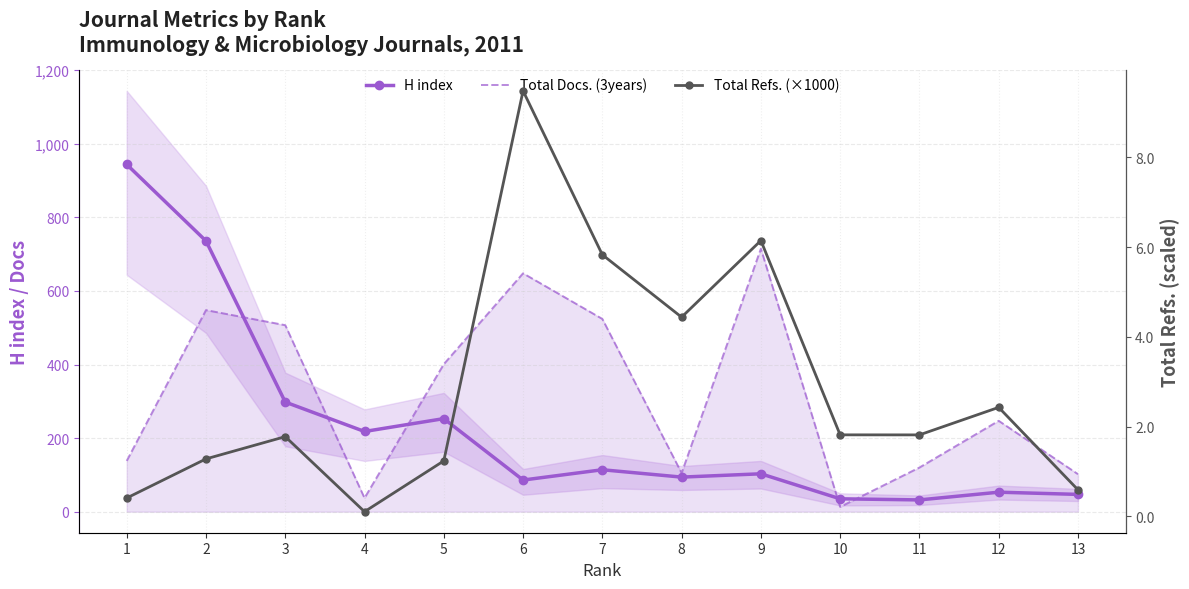

Reading left to right, what are all the values shown in this chart?

H index: 1=944.0	2=736.0	3=298.0	4=218.0	5=253.0	6=86.0	7=114.0	8=94.0	9=103.0	10=35.0	11=32.0	12=53.0	13=47.0
Total Docs. (3years): 1=138.0	2=548.0	3=507.0	4=37.0	5=401.0	6=648.0	7=524.0	8=105.0	9=715.0	10=13.0	11=120.0	12=247.0	13=102.0
Total Refs. (×1000): 1=0.4	2=1.3	3=1.8	4=0.1	5=1.2	6=9.5	7=5.8	8=4.4	9=6.1	10=1.8	11=1.8	12=2.4	13=0.6